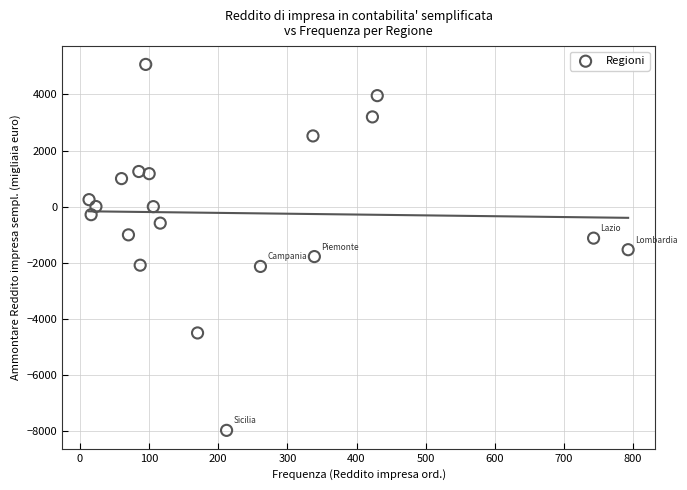

What is the range of X values (max minus min)?

780